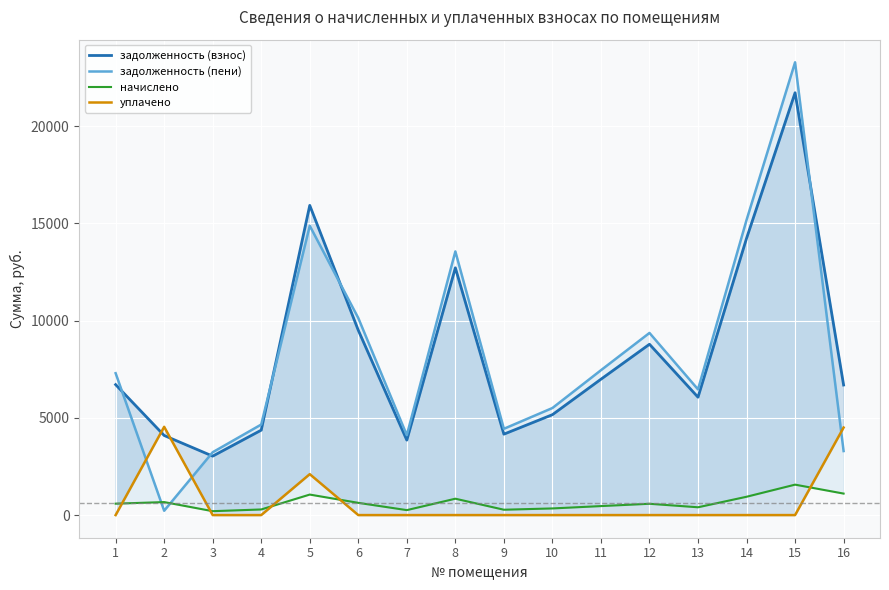

Reading left to right, extract all data points from this chart.

задолженность (взнос): 1=6706.6	2=4092.2	3=3030.2	4=4365.6	5=15921.6	6=9501.6	7=3852.0	8=12711.6	9=4160.2	10=5161.7	11=6985.0	12=8782.6	13=6060.5	14=14226.7	15=21712.0	16=6686.8
задолженность (пени): 1=7293.5	2=222.8	3=3231.0	4=4654.8	5=14872.2	6=10131.0	7=4107.1	8=13553.6	9=4435.7	10=5503.6	11=7447.6	12=9364.3	13=6461.9	14=15169.1	15=23276.9	16=3292.2
начислено: 1=586.9	2=668.5	3=200.7	4=289.2	5=1054.6	6=629.4	7=255.2	8=842.0	9=275.6	10=341.9	11=462.7	12=581.7	13=401.4	14=942.4	15=1564.9	16=1105.3
уплачено: 1=0.0	2=4537.9	3=0.0	4=0.0	5=2104.0	6=0.0	7=0.0	8=0.0	9=0.0	10=0.0	11=0.0	12=0.0	13=0.0	14=0.0	15=0.0	16=4500.0